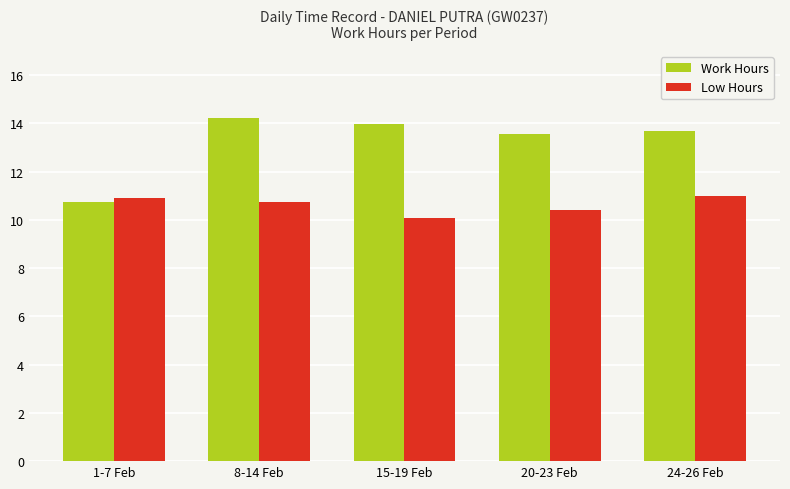

What position from the right is 15-19 Feb?

3